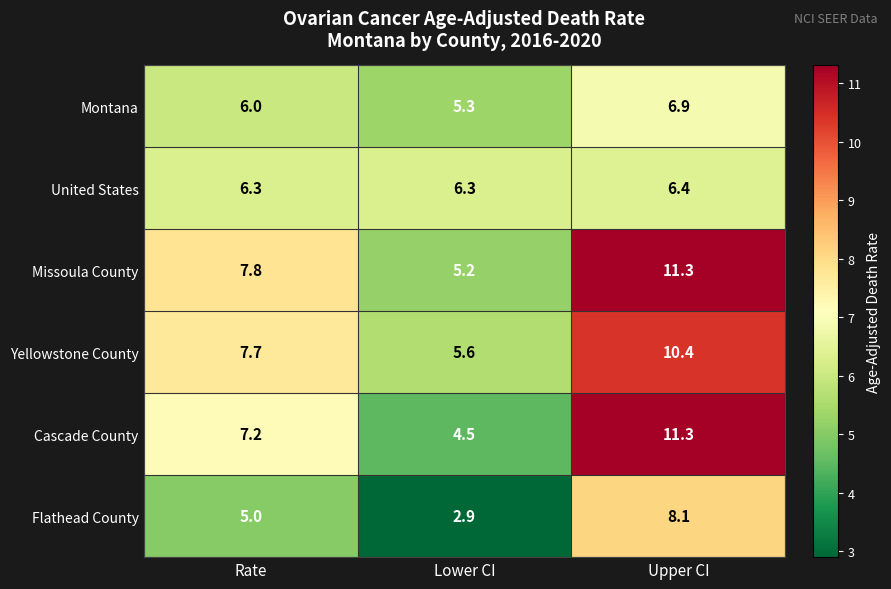

At Lower CI, list the series in order from largest to smallest.

United States, Yellowstone County, Montana, Missoula County, Cascade County, Flathead County